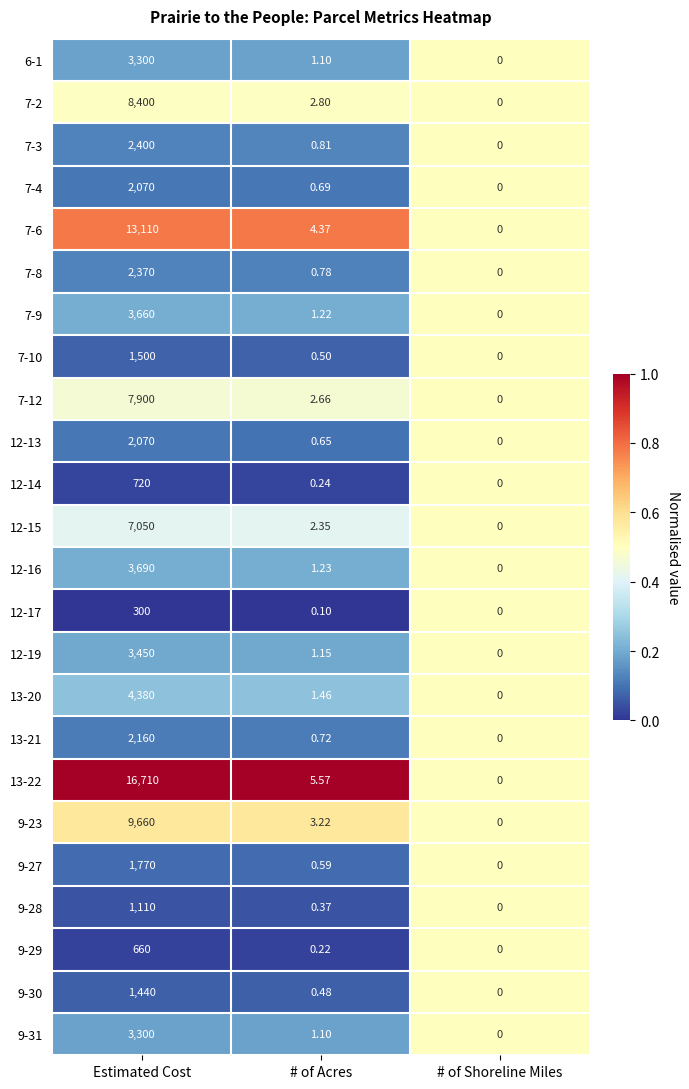

List the labels in order of 12-17 value, largest first.

Estimated Cost, # of Acres, # of Shoreline Miles